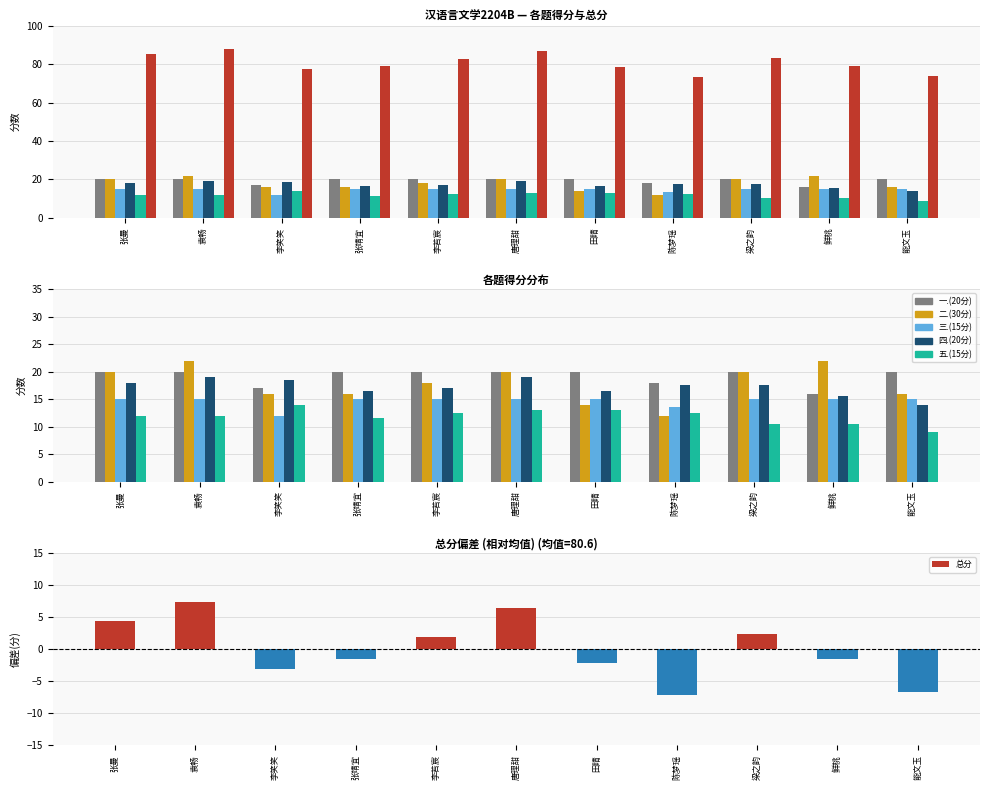

What value does the 一.(20分) series have at 张靖宜?

20.0